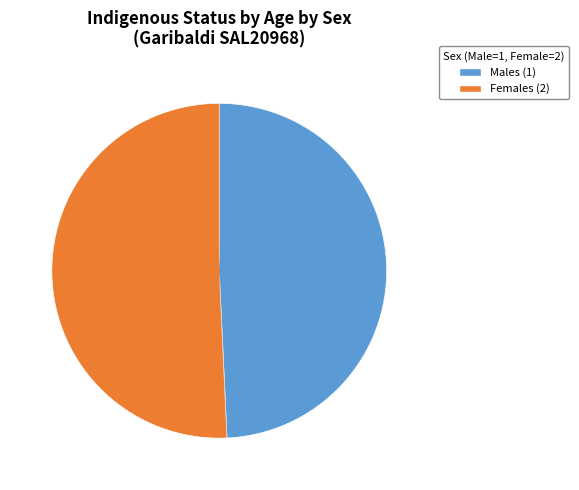

Count the number of slices in the pie.

2